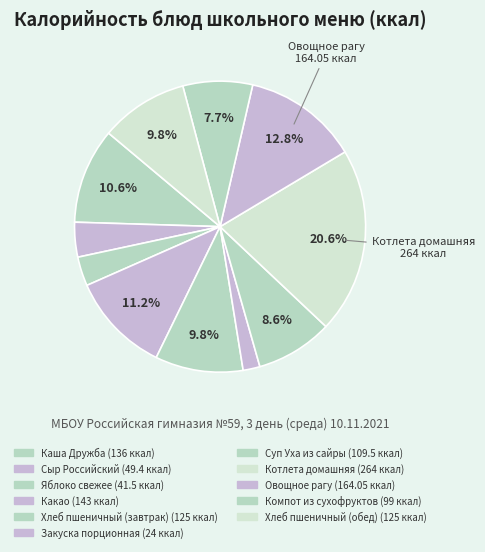

Count the number of slices in the pie.

11